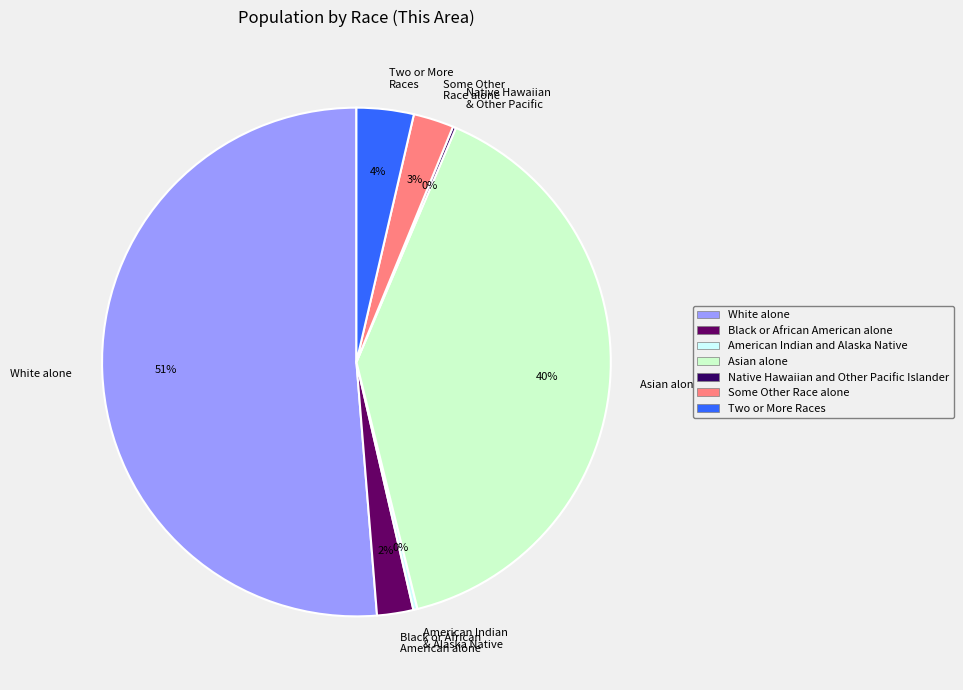

Combined, do White alone and Asian alone account for over 50%?

Yes